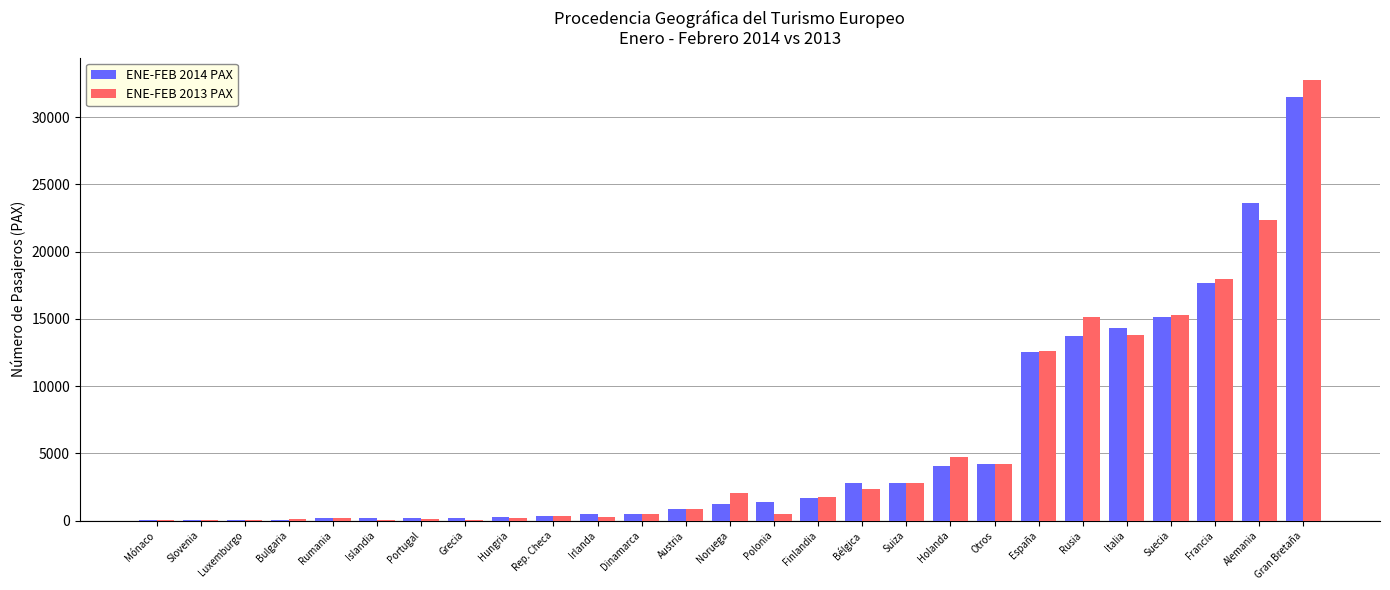

Between Slovenia and Suiza, which series saw the biggest shift?

ENE-FEB 2013 PAX